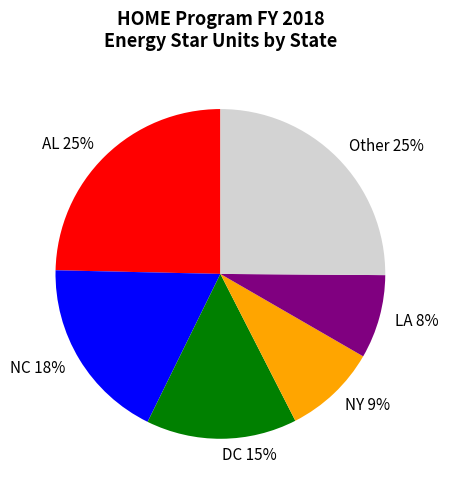

Do LA and NC together represent more than half of the pie?

No